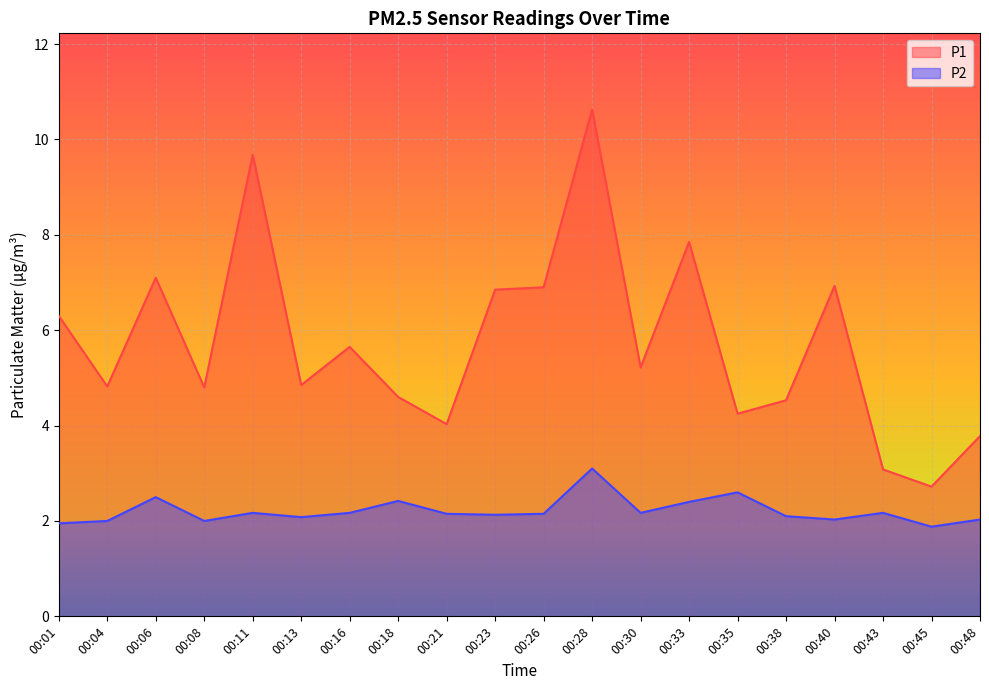

What is the total value across all series at 00:45?

4.6